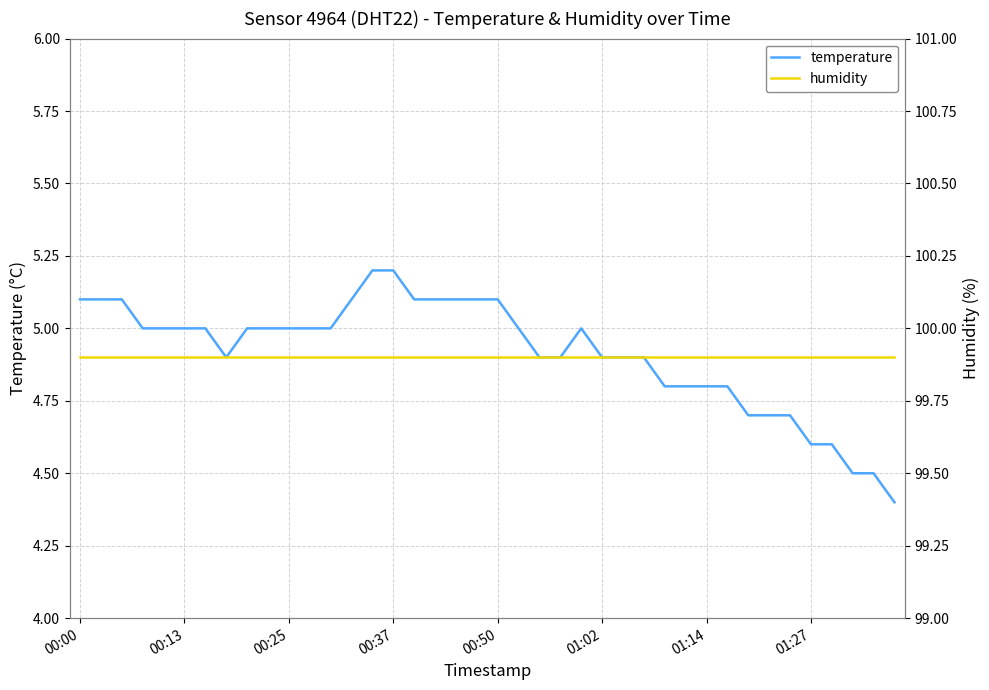

How many lines are shown in the chart?

2